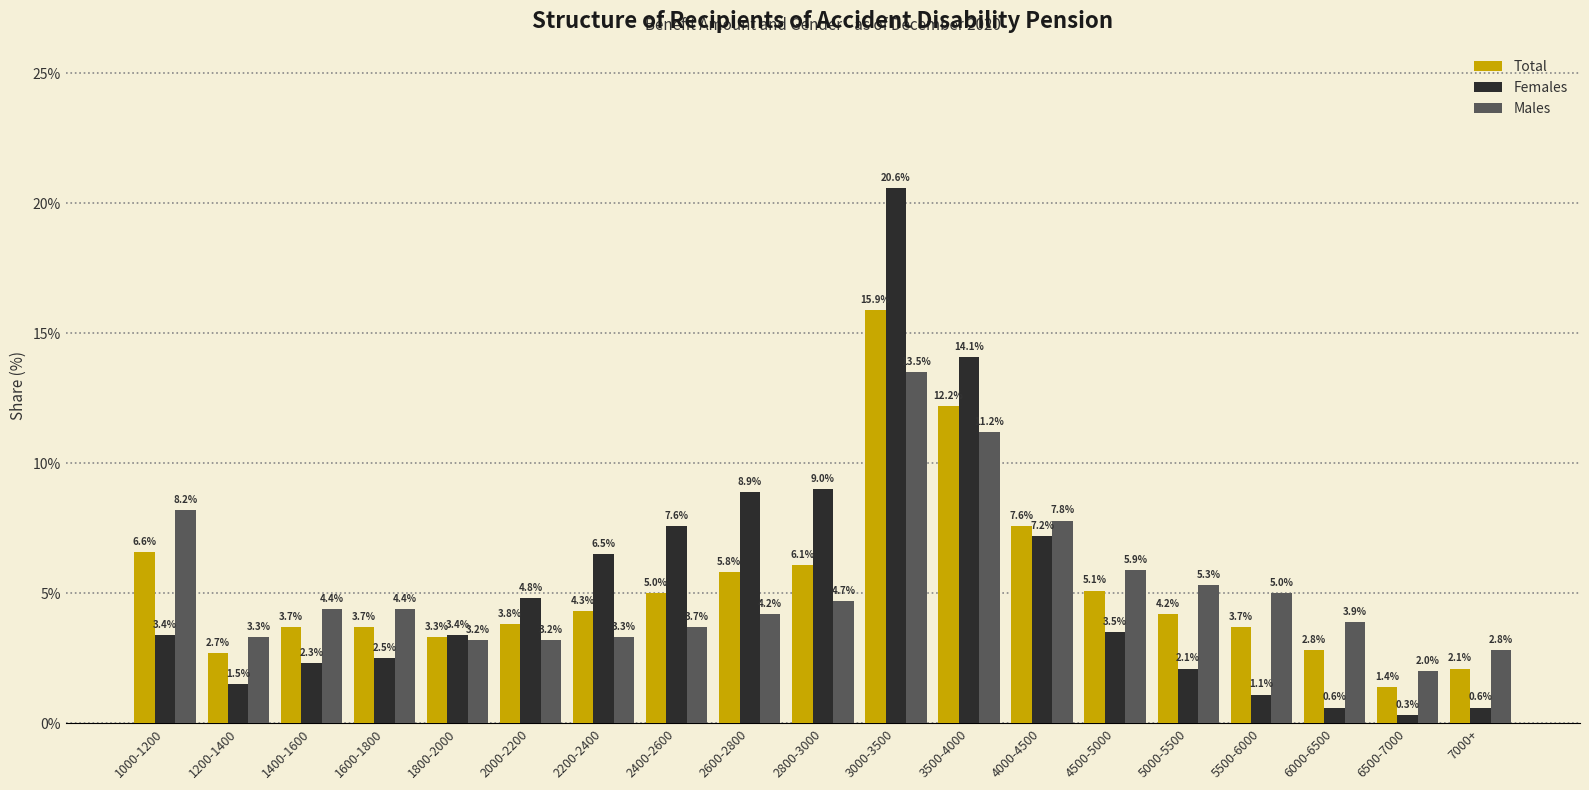

What is the sum of the Females values at 2200-2400 and 6500-7000?

6.8